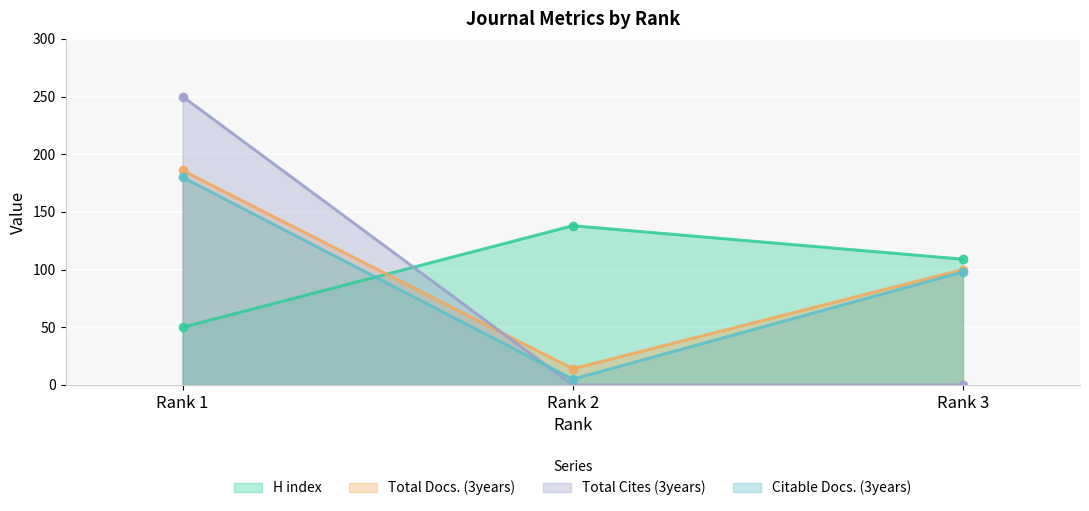

How many lines are shown in the chart?

4